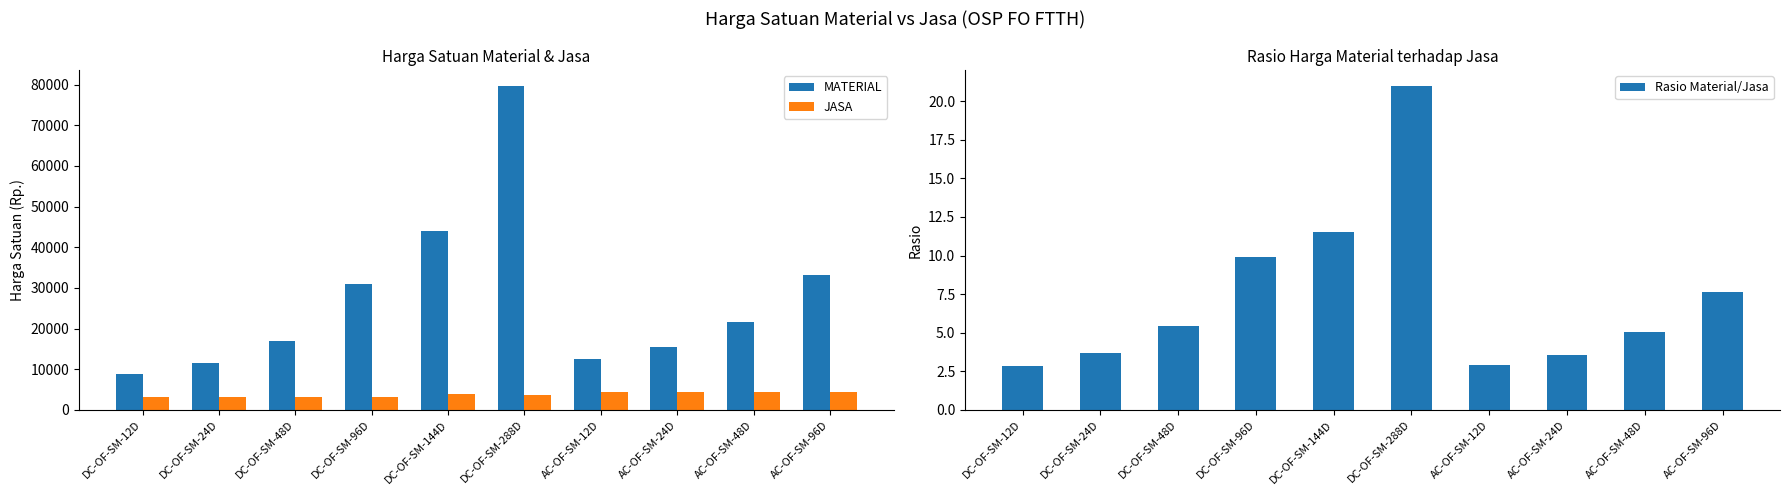

Which series has the largest total across all categories?

MATERIAL